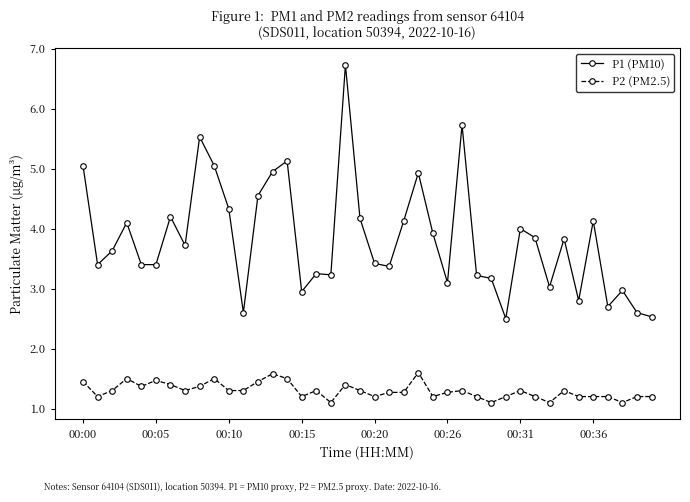

What is the value of the P2 (PM2.5) point at the 3rd from the left?

1.3